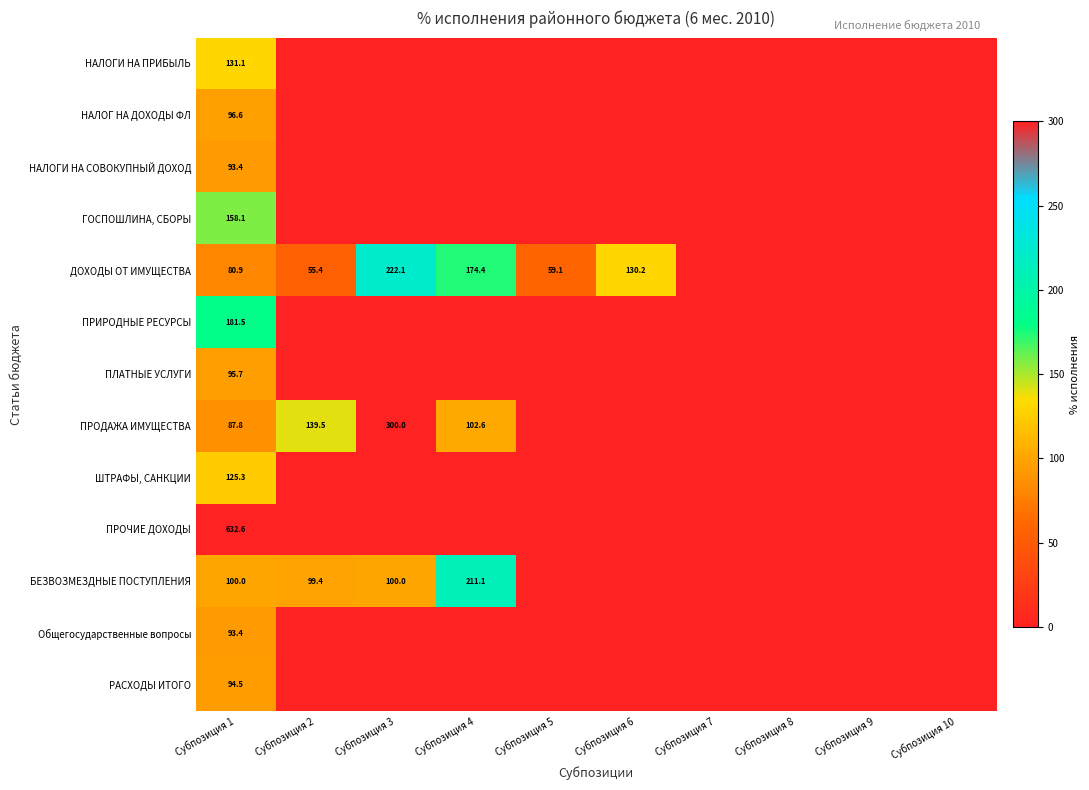

How many data points does each series have?

10